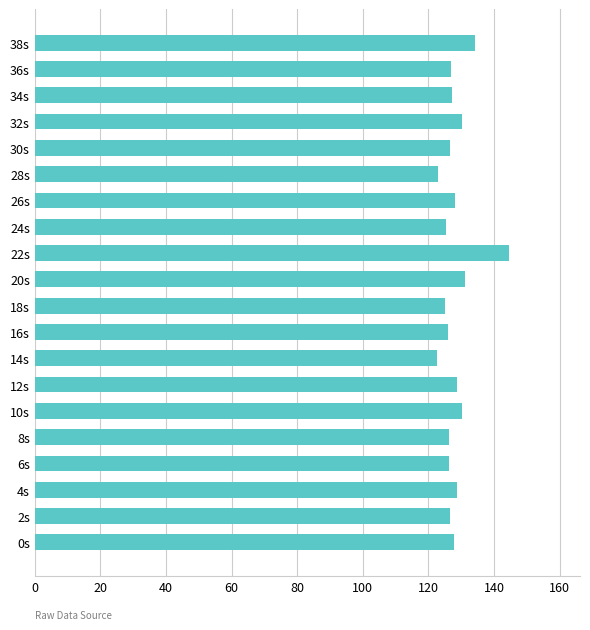

What is the minimum value shown in the chart?

122.6